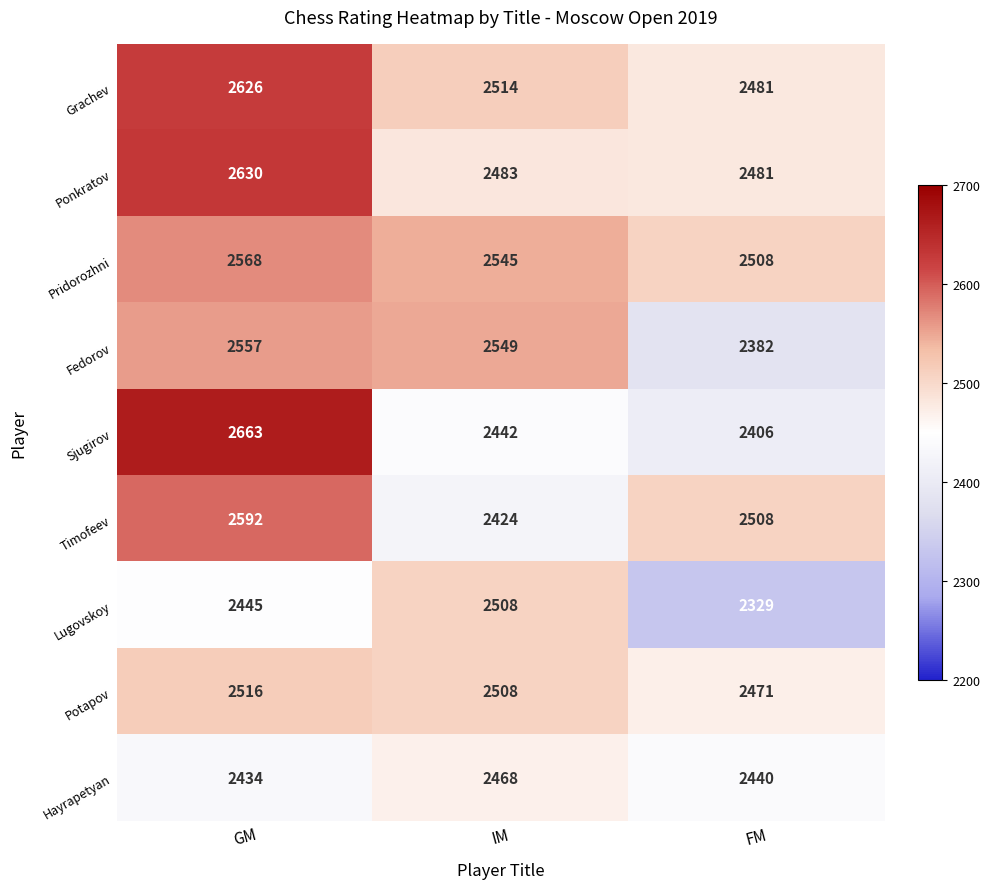

Which series has the largest range (max minus min)?

Sjugirov